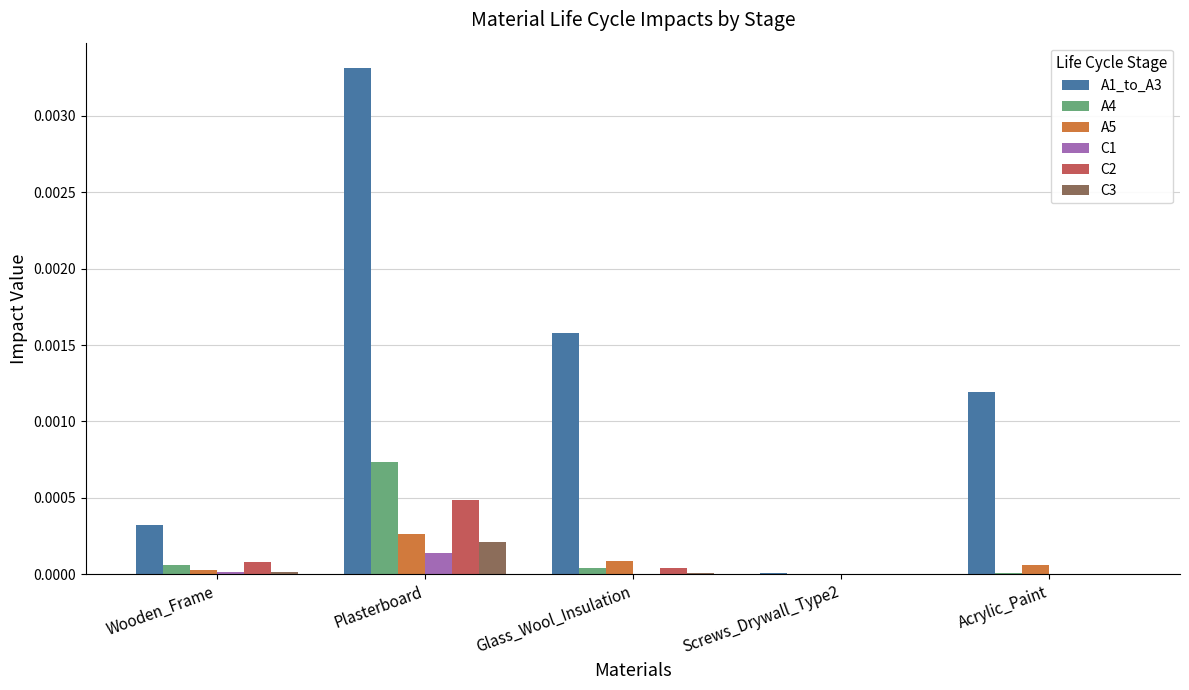

At which category does the chart reach its peak across all series?

Plasterboard